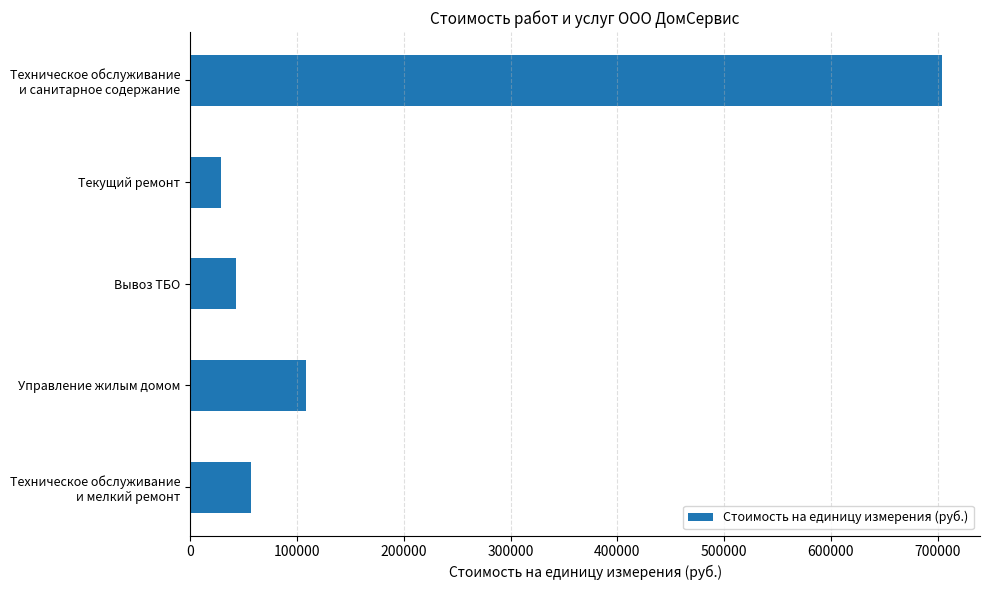

What is the maximum value shown in the chart?

704530.9